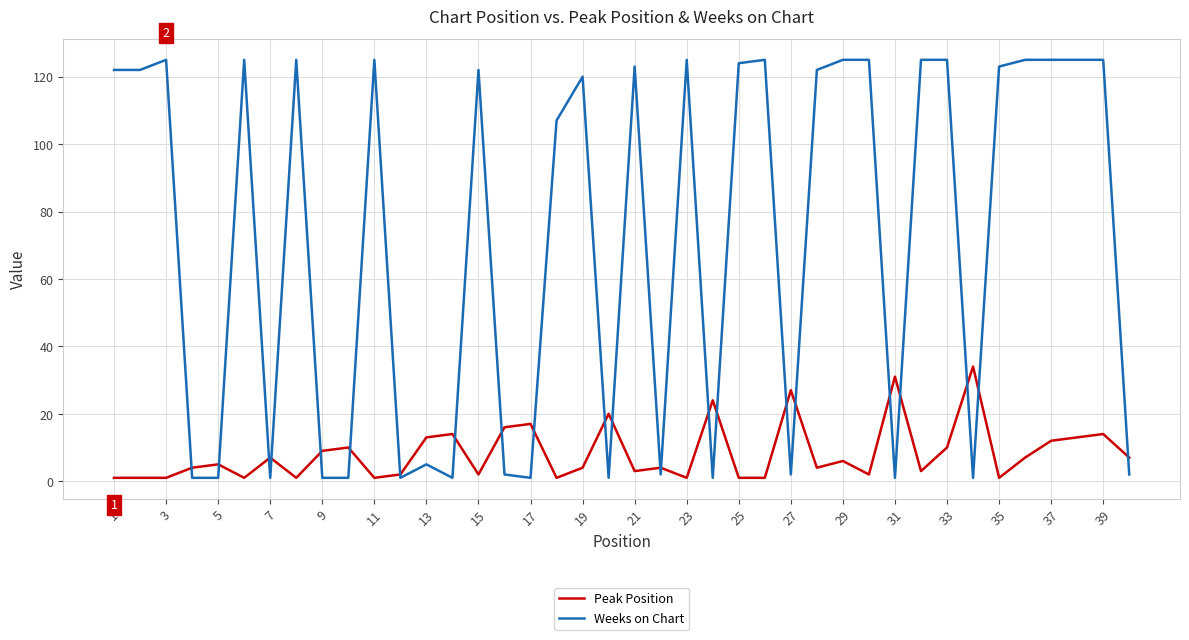

Count the number of categories in the chart.

40